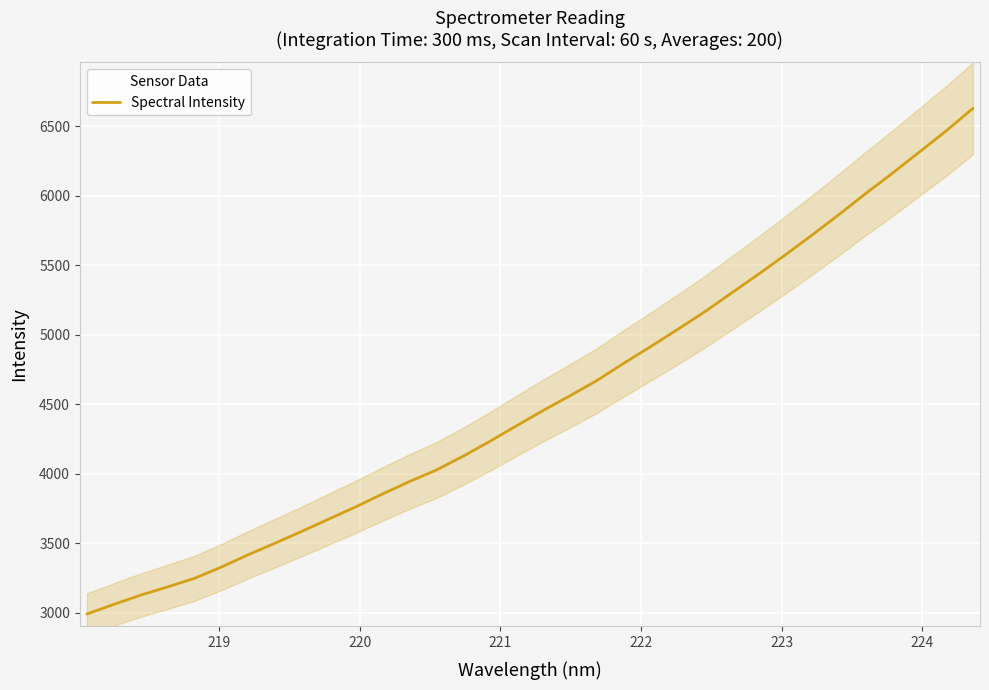

What is the minimum value for Spectral Intensity?

2989.1